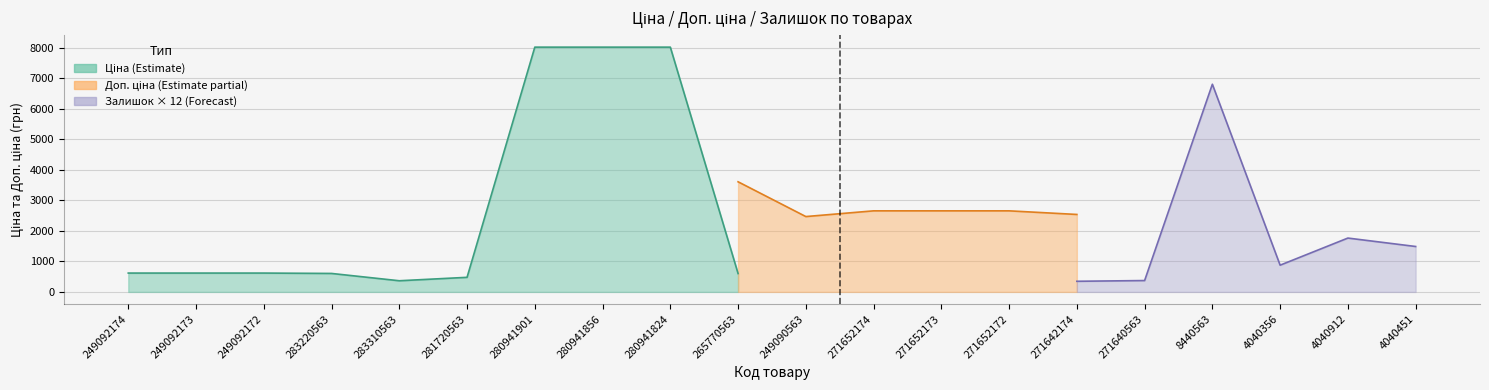

In Ціна, how many points are higher than both neighbors (excluding endpoints)?

1